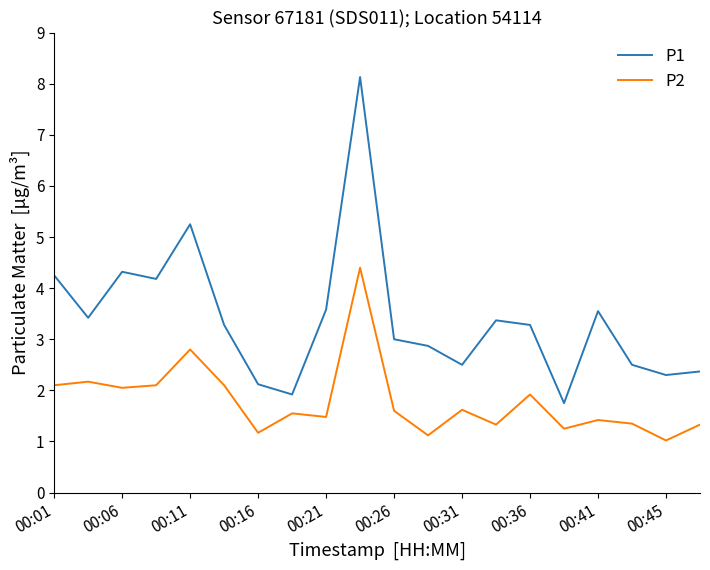

What is the difference between the maximum and minimum values in the P1 series?

6.4